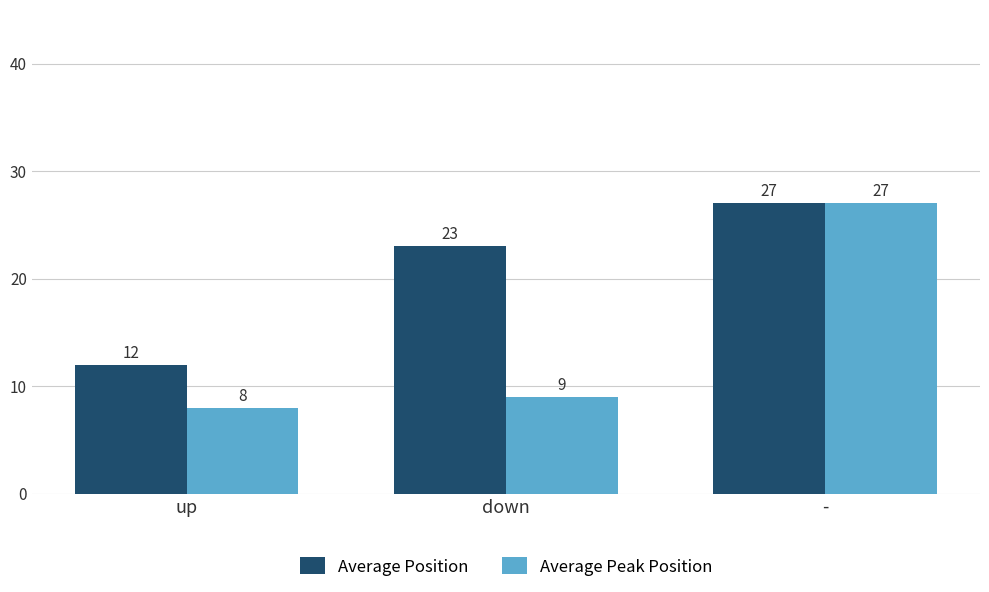

What is the sum of the Average Peak Position values at up and -?

35